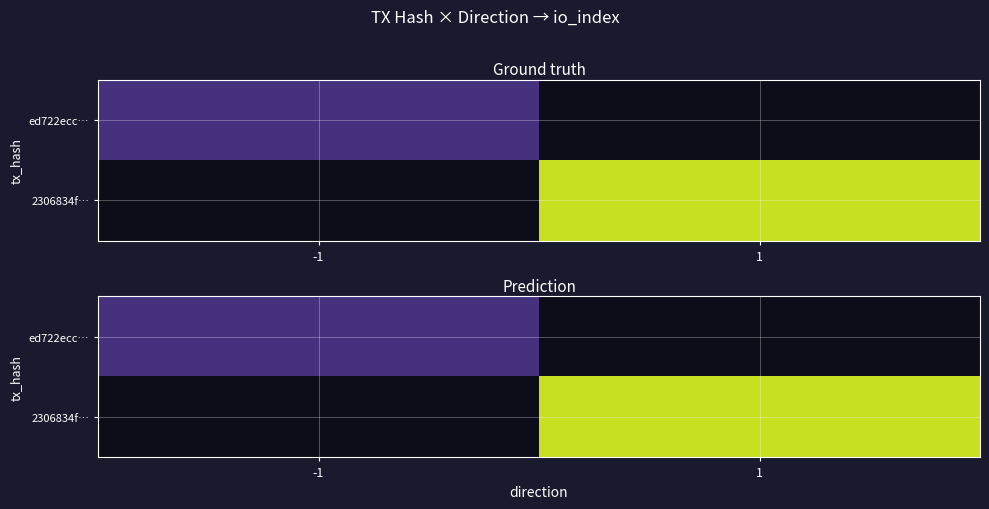

True or false: 2306834f… has a value of 32.0 at 1.

True